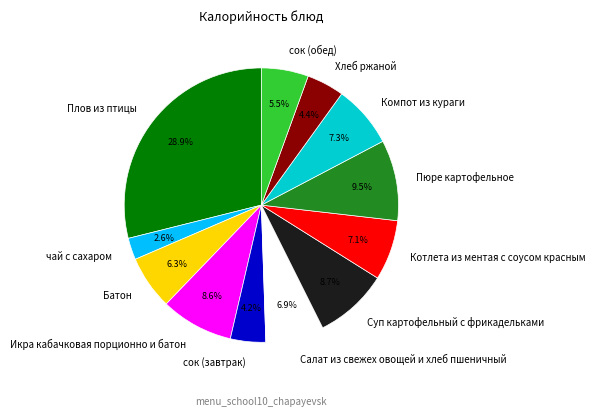

True or false: Хлеб ржаной accounts for 16% of the total.

False